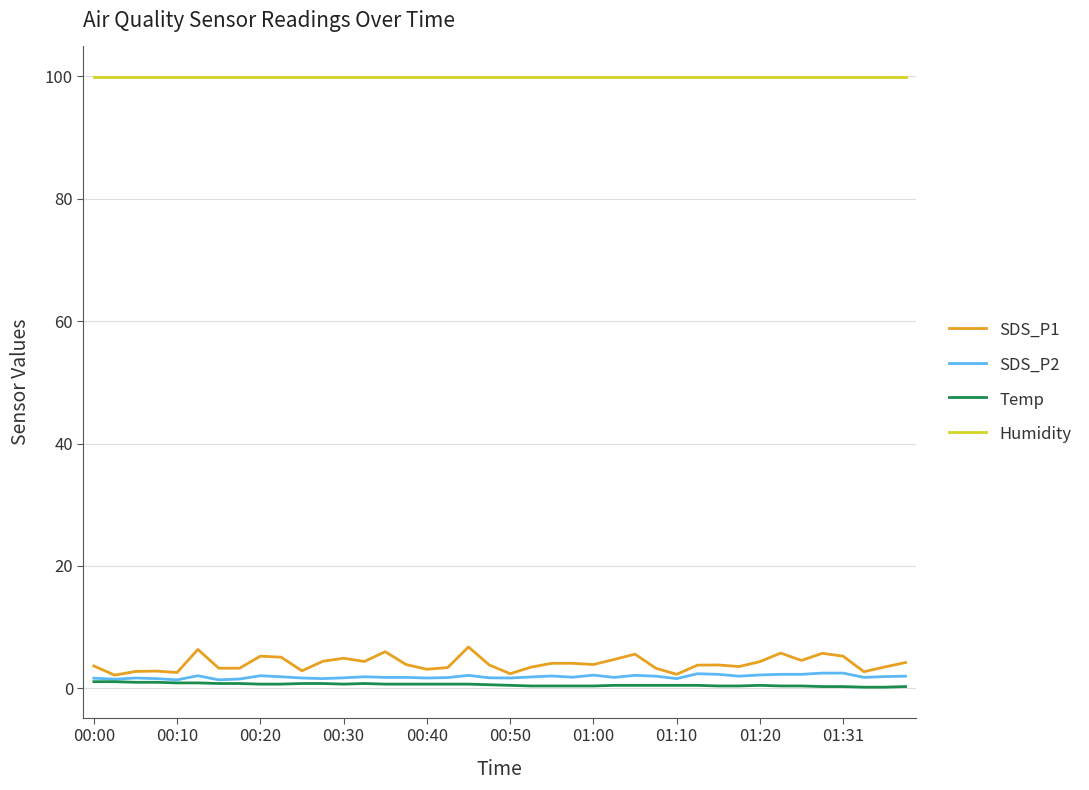

Which series has the largest range (max minus min)?

SDS_P1